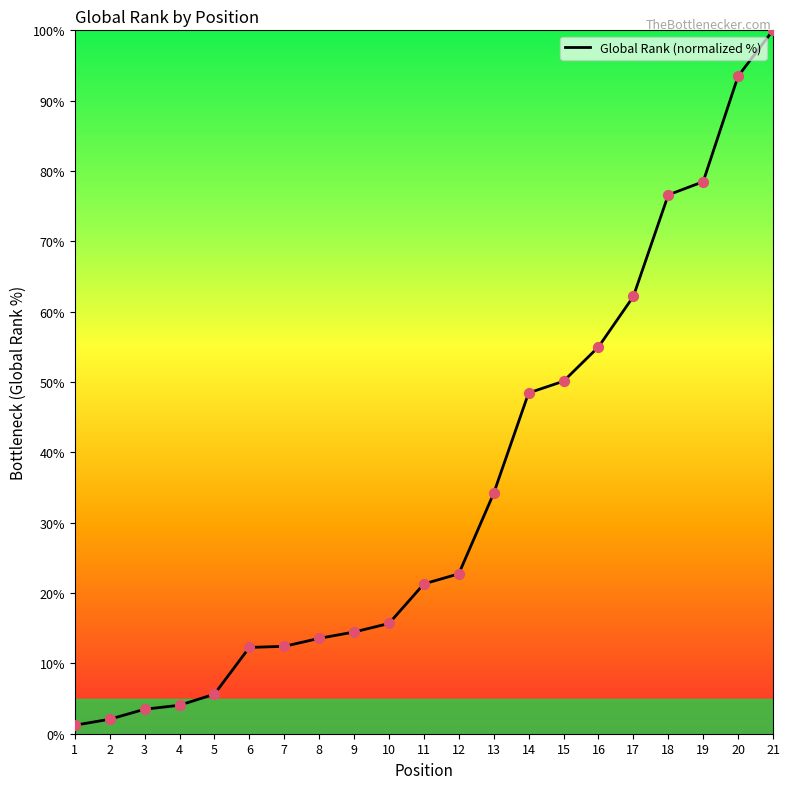

What is the ratio of the value at 7 to the value at 10?

0.8